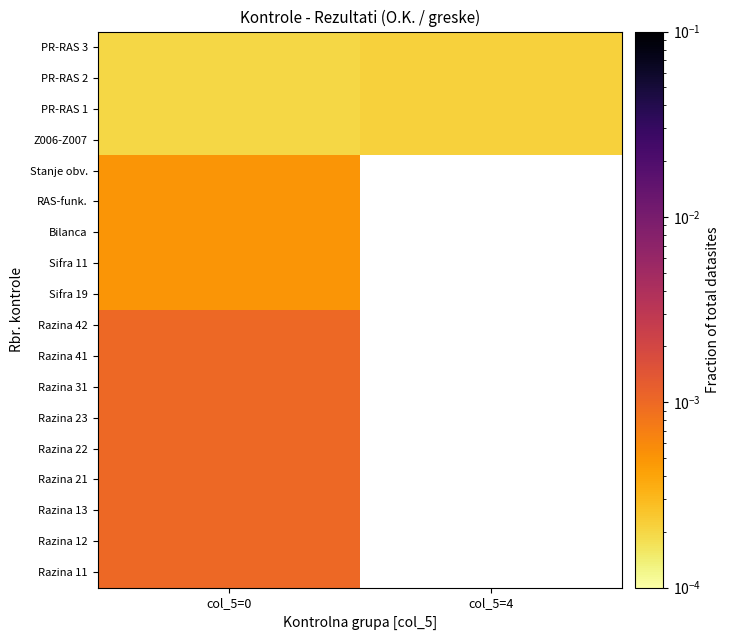

Which series has the largest total across all categories?

Z006-Z007